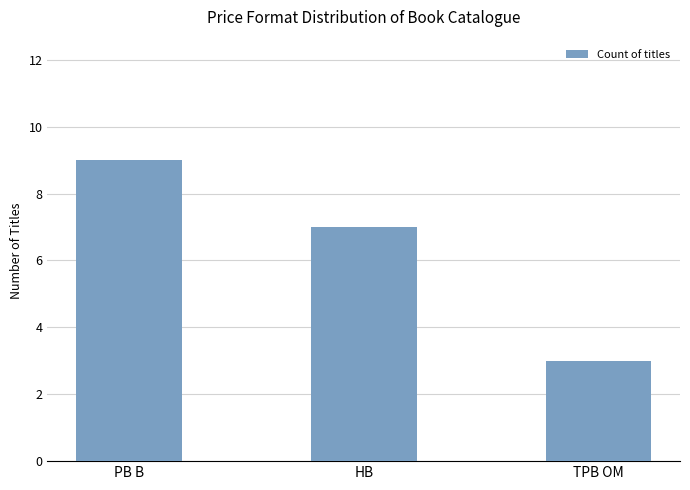

Rank the categories by value from highest to lowest.

PB B, HB, TPB OM